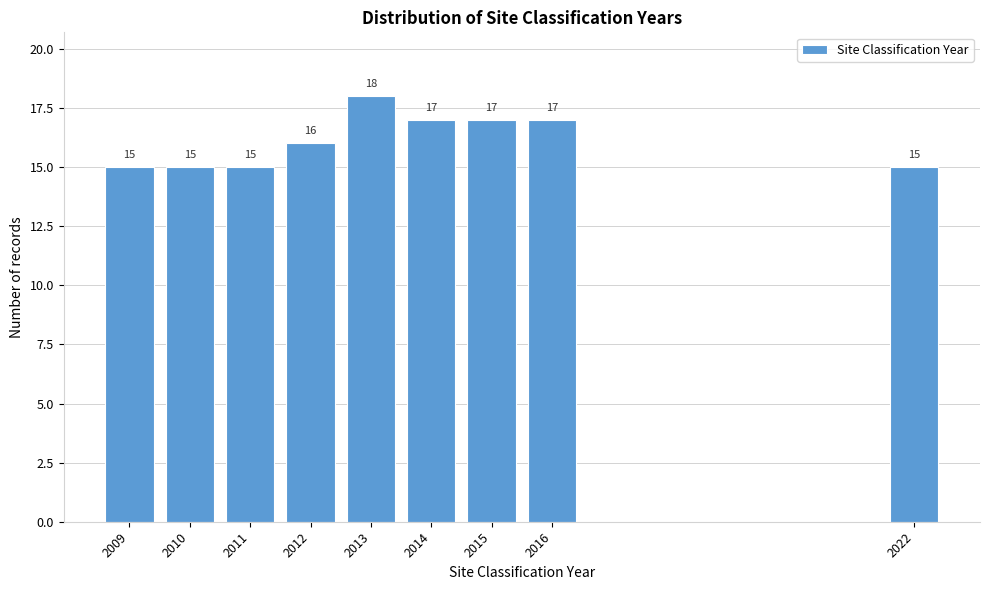

Reading right to left, what are all the values shown in this chart?

2022=15	2016=17	2015=17	2014=17	2013=18	2012=16	2011=15	2010=15	2009=15